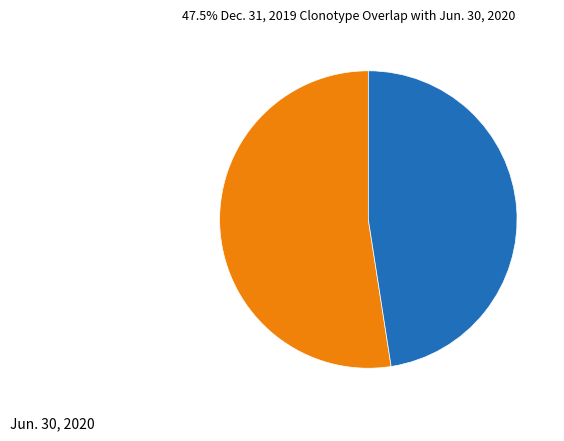

Is the sum of Dec. 31, 2019 and Jun. 30, 2020 greater than half?

Yes